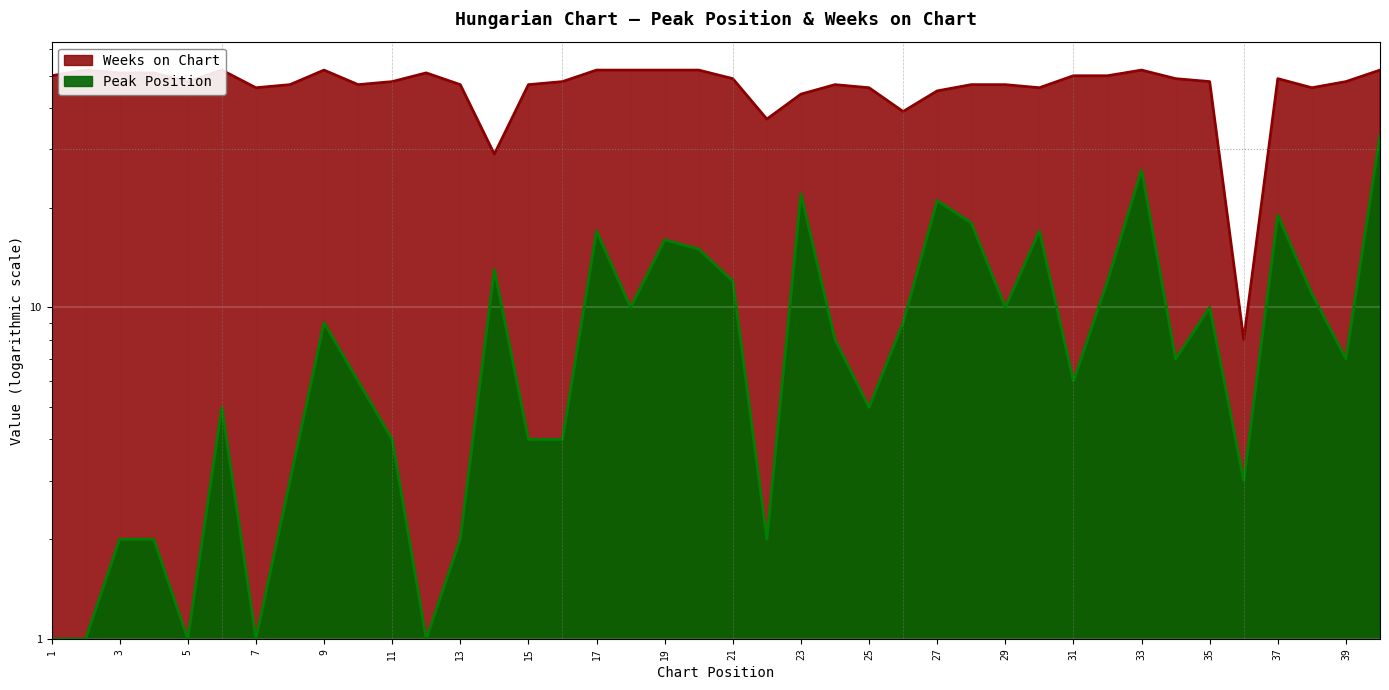

True or false: Weeks on Chart and Peak Position intersect in this chart.

False